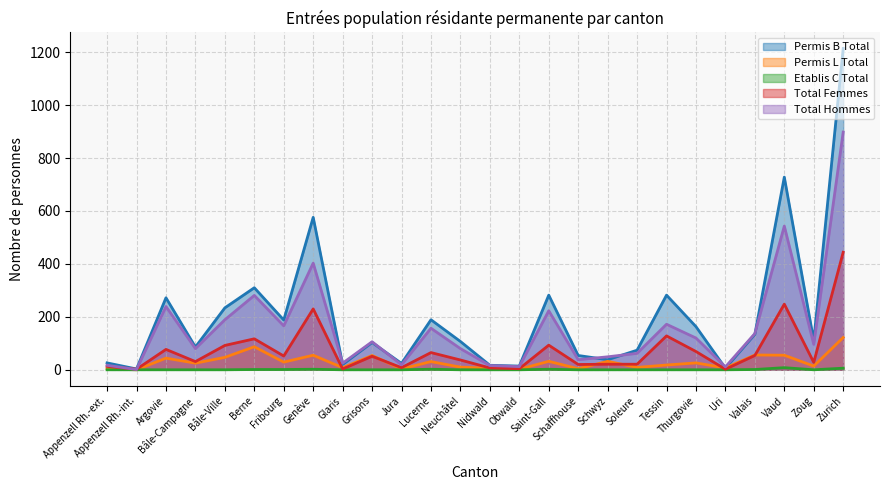

Reading right to left, list all the values displayed in this chart.

Permis B Total: Zurich=1214	Zoug=110	Vaud=728	Valais=134	Uri=6	Thurgovie=163	Tessin=282	Soleure=74	Schwyz=38	Schaffhouse=54	Saint-Gall=282	Obwald=14	Nidwald=17	Neuchâtel=107	Lucerne=189	Jura=24	Grisons=103	Glaris=20	Genève=576	Fribourg=188	Berne=310	Bâle-Ville=234	Bâle-Campagne=86	Argovie=272	Appenzell Rh.-int.=3	Appenzell Rh.-ext.=26
Permis L Total: Zurich=122	Zoug=14	Vaud=55	Valais=56	Uri=7	Thurgovie=26	Tessin=18	Soleure=9	Schwyz=32	Schaffhouse=4	Saint-Gall=32	Obwald=2	Nidwald=6	Neuchâtel=10	Lucerne=31	Jura=3	Grisons=54	Glaris=8	Genève=55	Fribourg=29	Berne=87	Bâle-Ville=47	Bâle-Campagne=25	Argovie=44	Appenzell Rh.-int.=0	Appenzell Rh.-ext.=4
Etablis C Total: Zurich=6	Zoug=0	Vaud=8	Valais=1	Uri=0	Thurgovie=0	Tessin=0	Soleure=0	Schwyz=0	Schaffhouse=0	Saint-Gall=2	Obwald=0	Nidwald=0	Neuchâtel=0	Lucerne=2	Jura=0	Grisons=0	Glaris=0	Genève=2	Fribourg=1	Berne=1	Bâle-Ville=0	Bâle-Campagne=0	Argovie=0	Appenzell Rh.-int.=0	Appenzell Rh.-ext.=0
Total Femmes: Zurich=444	Zoug=28	Vaud=248	Valais=54	Uri=2	Thurgovie=69	Tessin=128	Soleure=21	Schwyz=21	Schaffhouse=20	Saint-Gall=93	Obwald=4	Nidwald=7	Neuchâtel=37	Lucerne=65	Jura=8	Grisons=51	Glaris=3	Genève=230	Fribourg=52	Berne=117	Bâle-Ville=92	Bâle-Campagne=31	Argovie=77	Appenzell Rh.-int.=2	Appenzell Rh.-ext.=13
Total Hommes: Zurich=898	Zoug=96	Vaud=543	Valais=137	Uri=11	Thurgovie=120	Tessin=172	Soleure=62	Schwyz=49	Schaffhouse=38	Saint-Gall=223	Obwald=12	Nidwald=16	Neuchâtel=80	Lucerne=157	Jura=19	Grisons=106	Glaris=25	Genève=403	Fribourg=166	Berne=281	Bâle-Ville=189	Bâle-Campagne=80	Argovie=239	Appenzell Rh.-int.=1	Appenzell Rh.-ext.=17